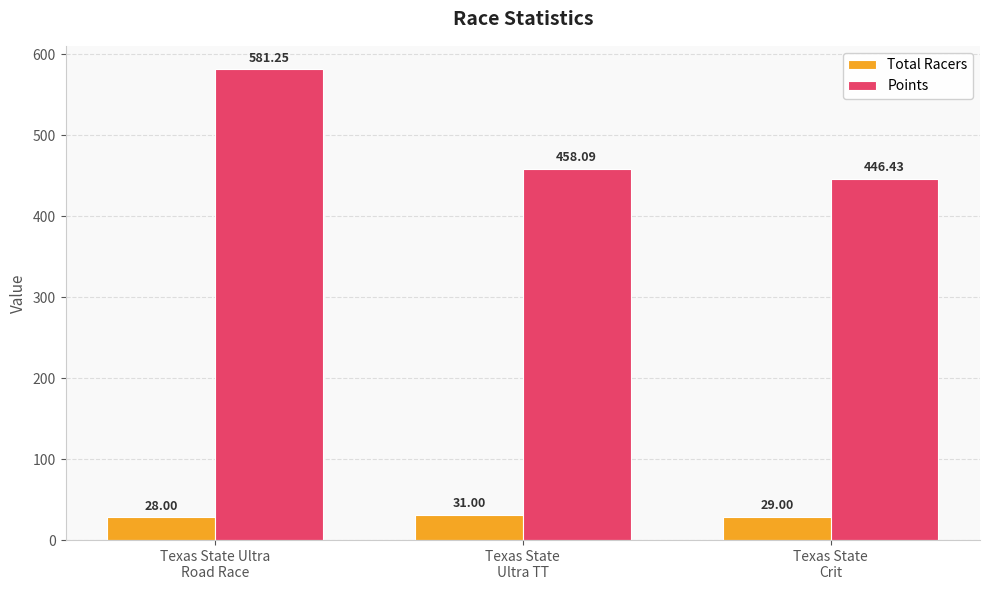

How many data points in Total Racers are less than 29?

1